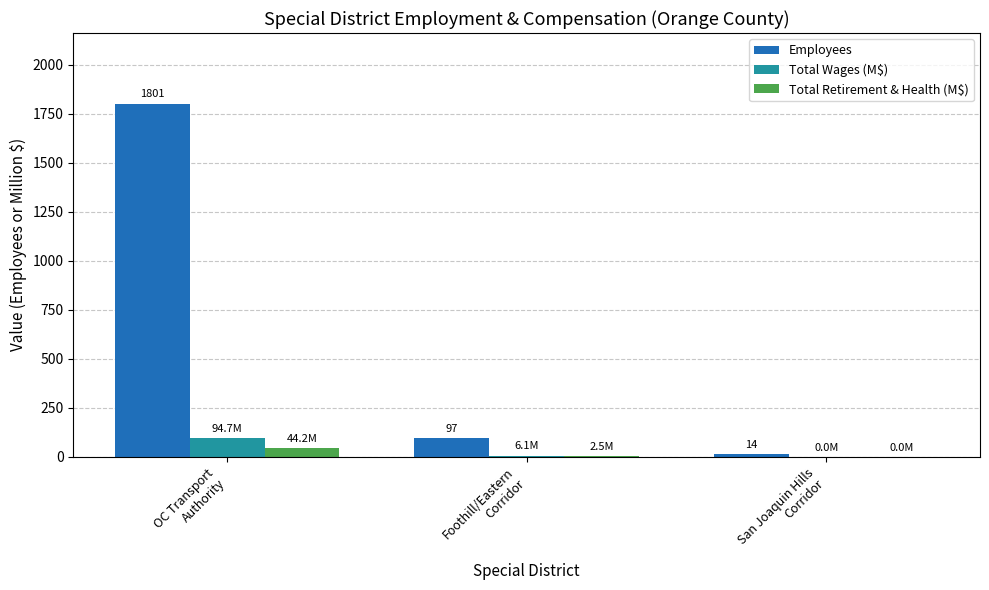

How many groups of bars are there?

3